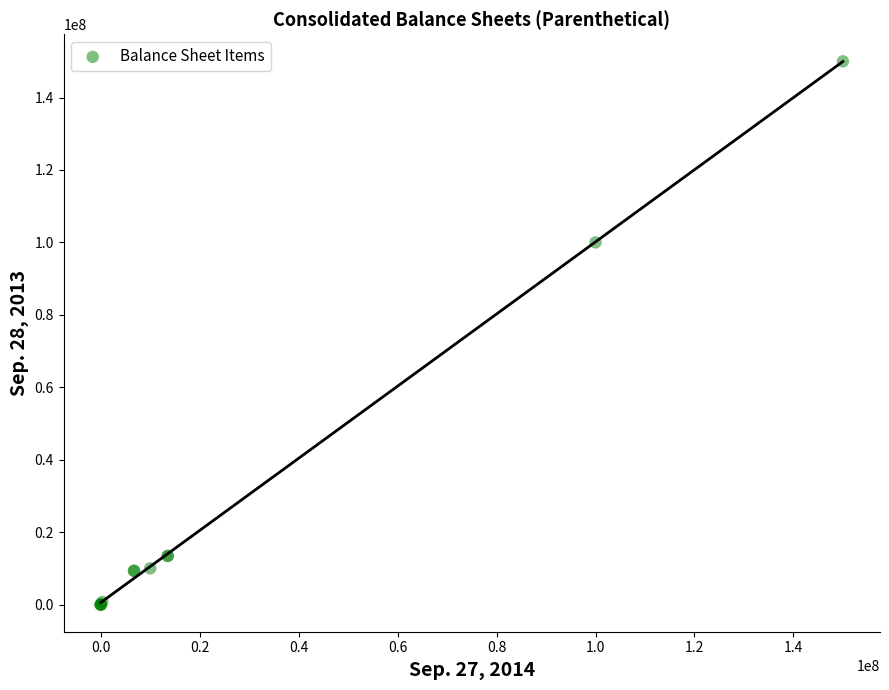

What Y value in the scatter plot is closest to 75000000?

100000000.0